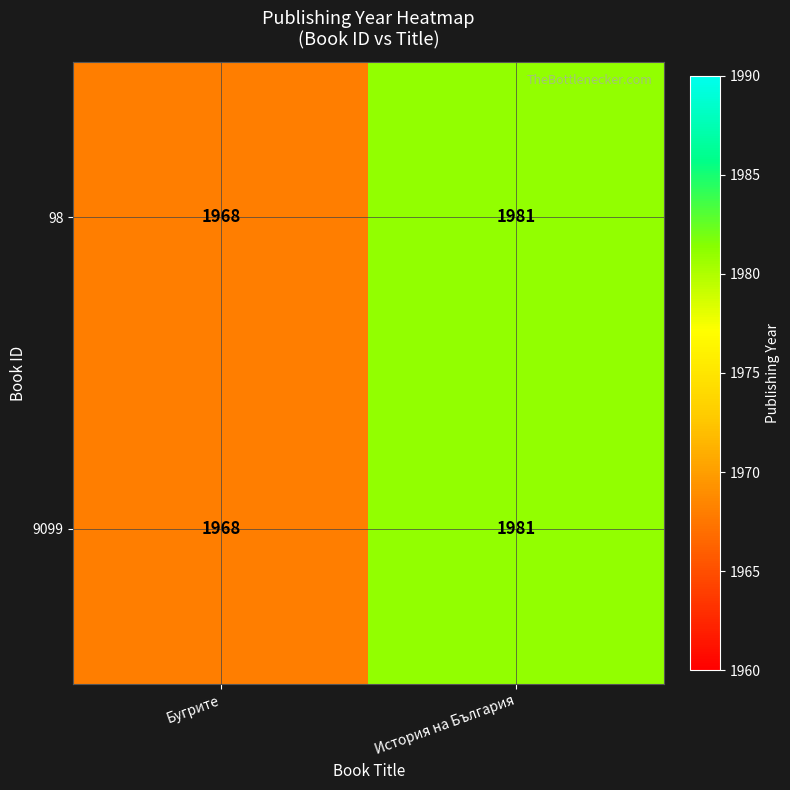

The 9099 series shows 1968 at Бугрите. True or false?

True